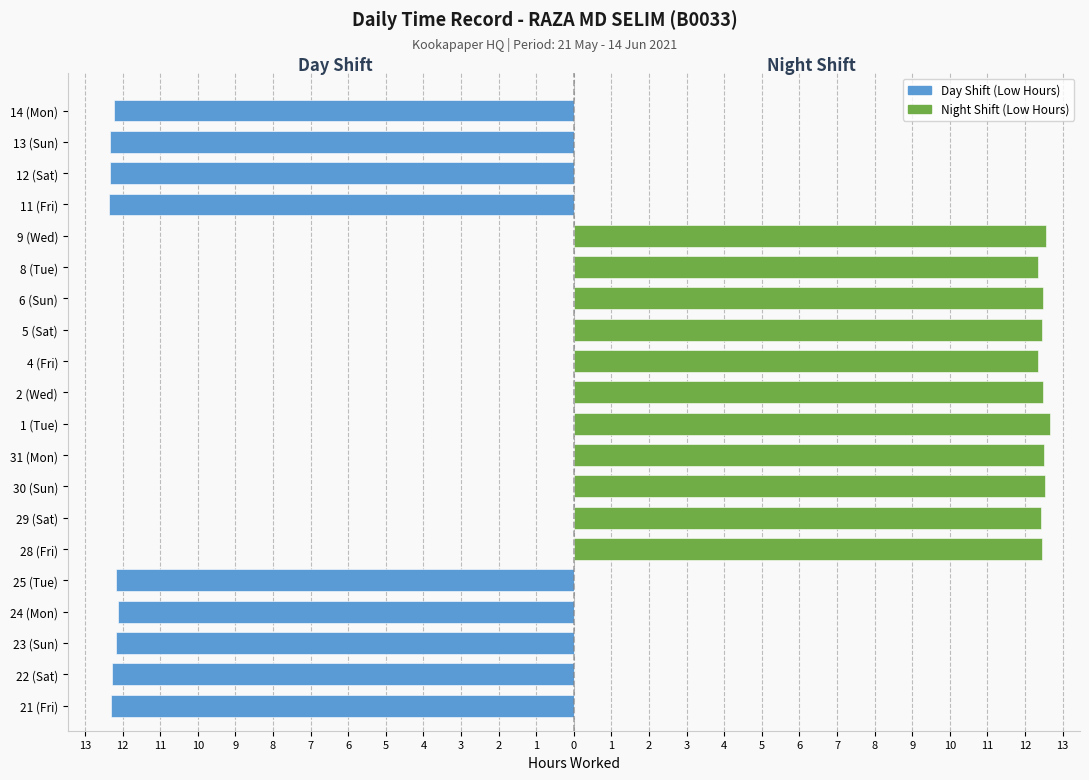

Are the bars horizontal?

Yes